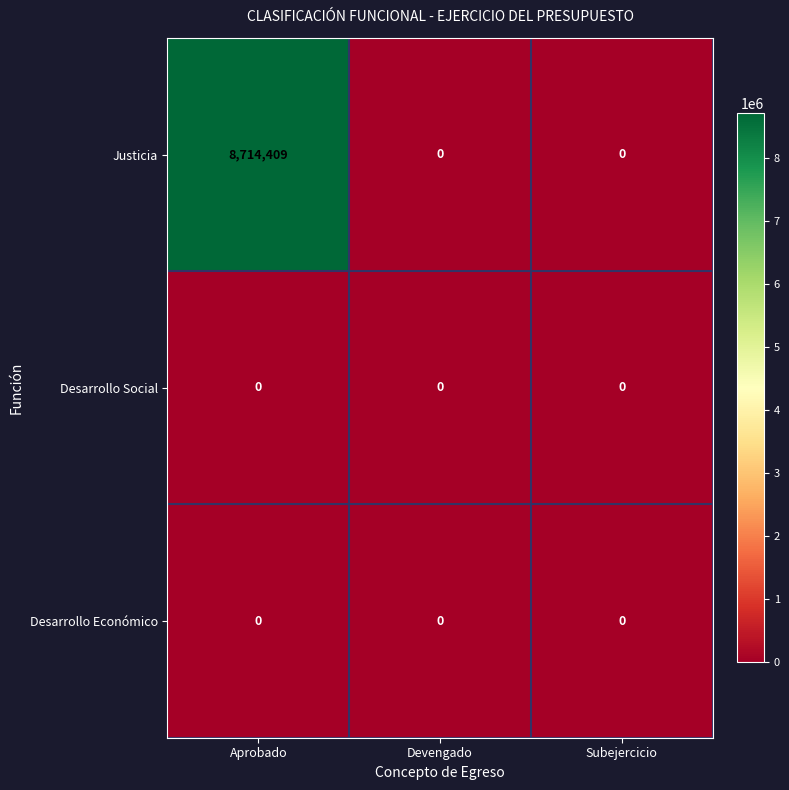

Reading left to right, transcribe all the data shown in this chart.

Justicia: 8714409	0	0
Desarrollo Social: 0	0	0
Desarrollo Económico: 0	0	0